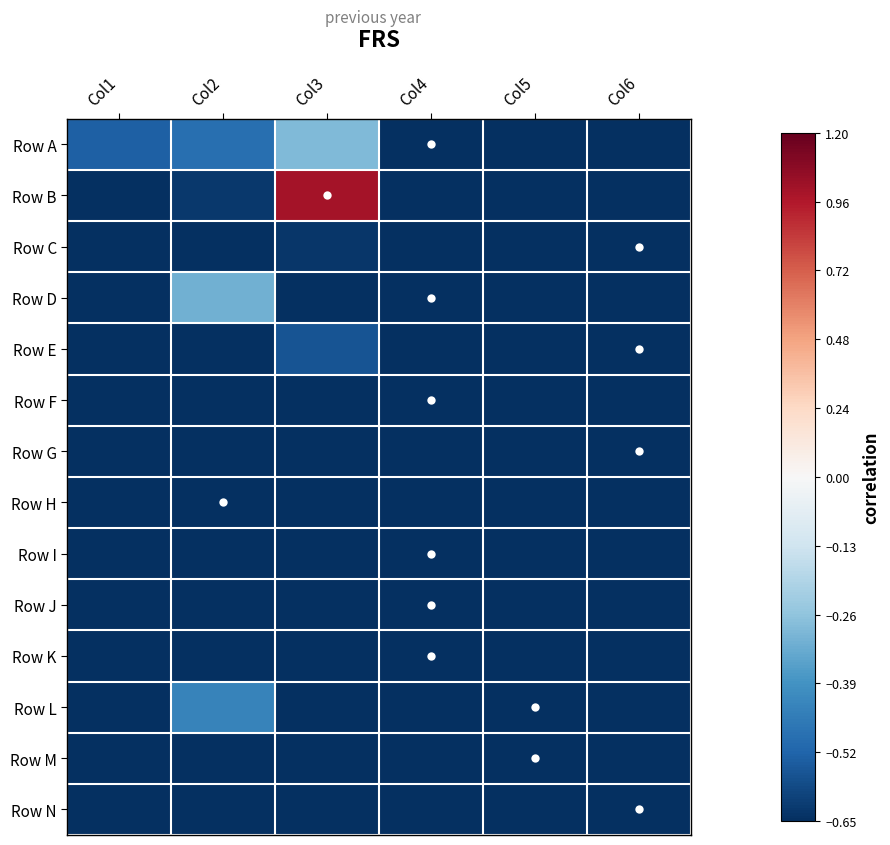

What is the greatest value displayed?

1.0